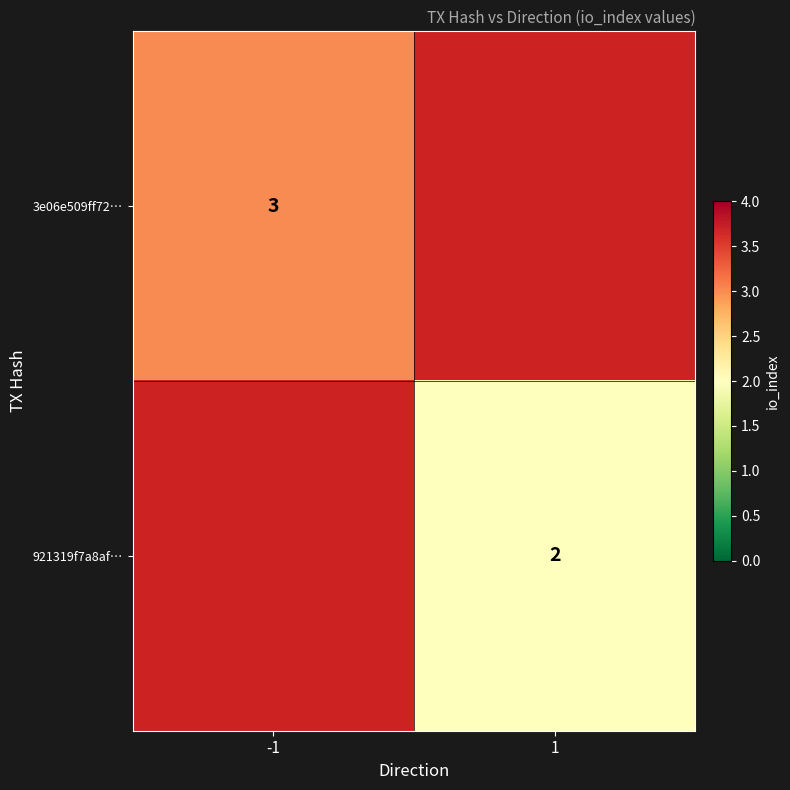

The 921319f7a8af… series shows 3 at 1. True or false?

False